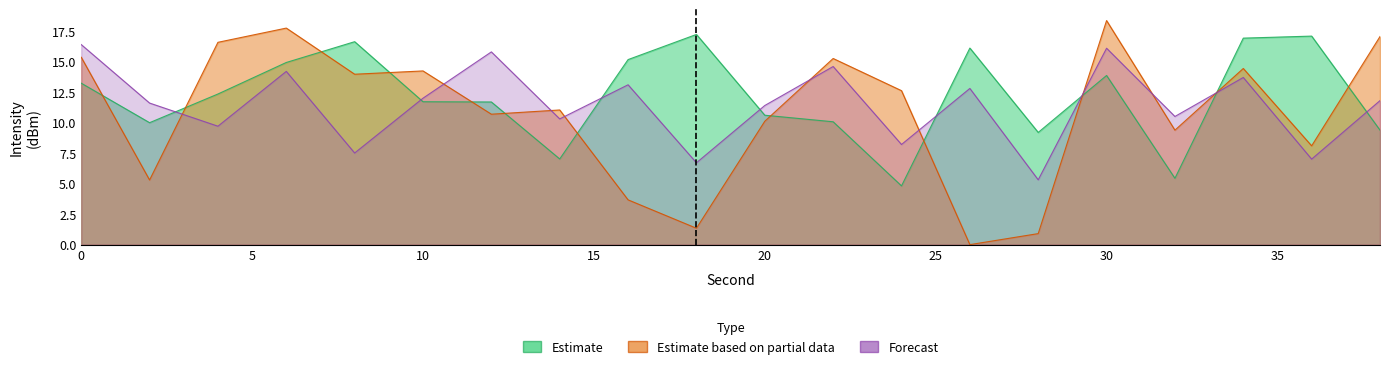

Is the value of Estimate at 20 greater than the value of Forecast at 14?

Yes